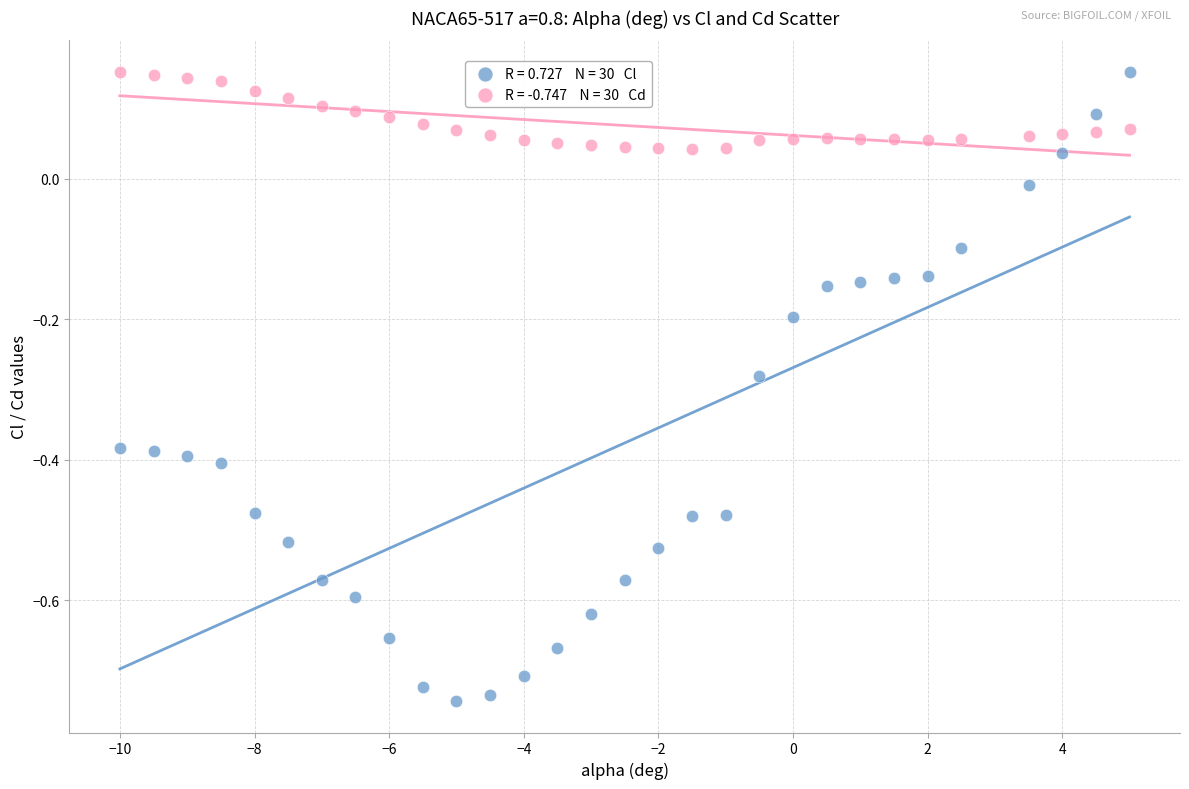

Across all data points, what is the range of Y values (max minus min)?

0.9